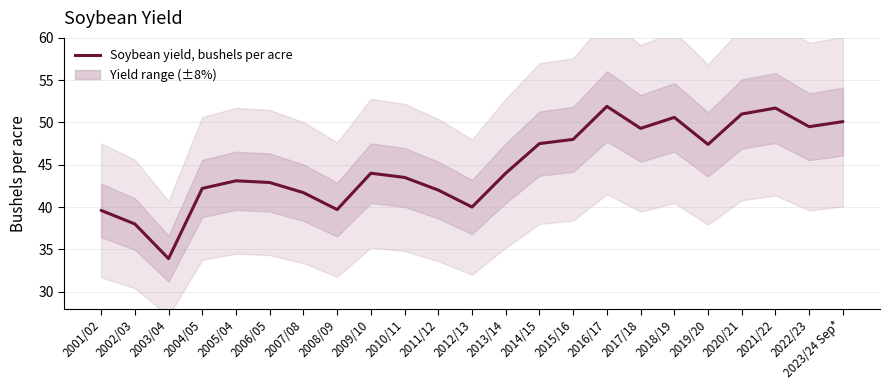

Approximately how many times larger is the value at 2017/18 compared to 2001/02?

1.2